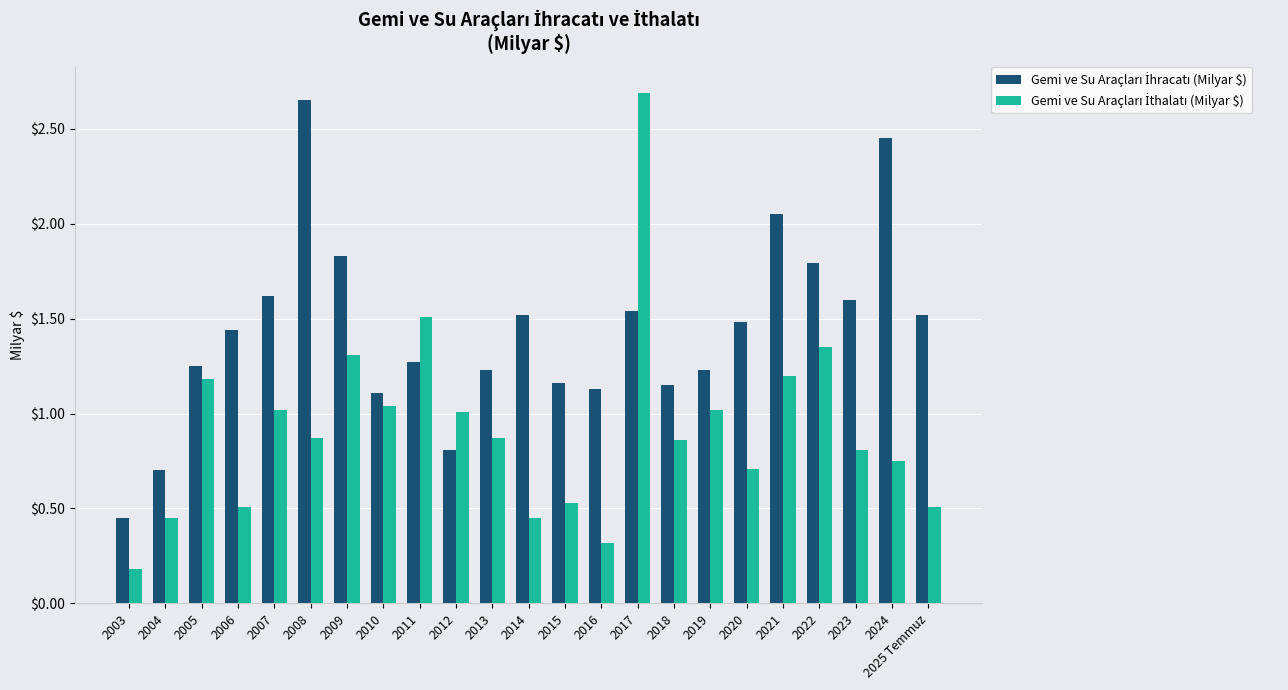

Which label corresponds to the smallest value in the chart?

2003